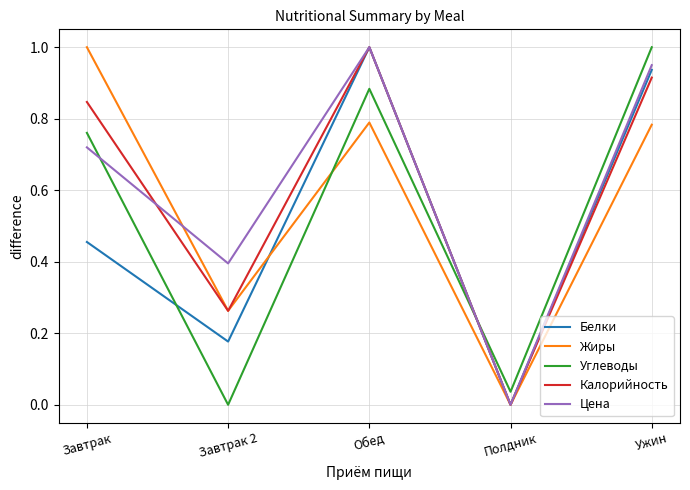

List the labels in order of Калорийность value, largest first.

Обед, Ужин, Завтрак, Завтрак 2, Полдник